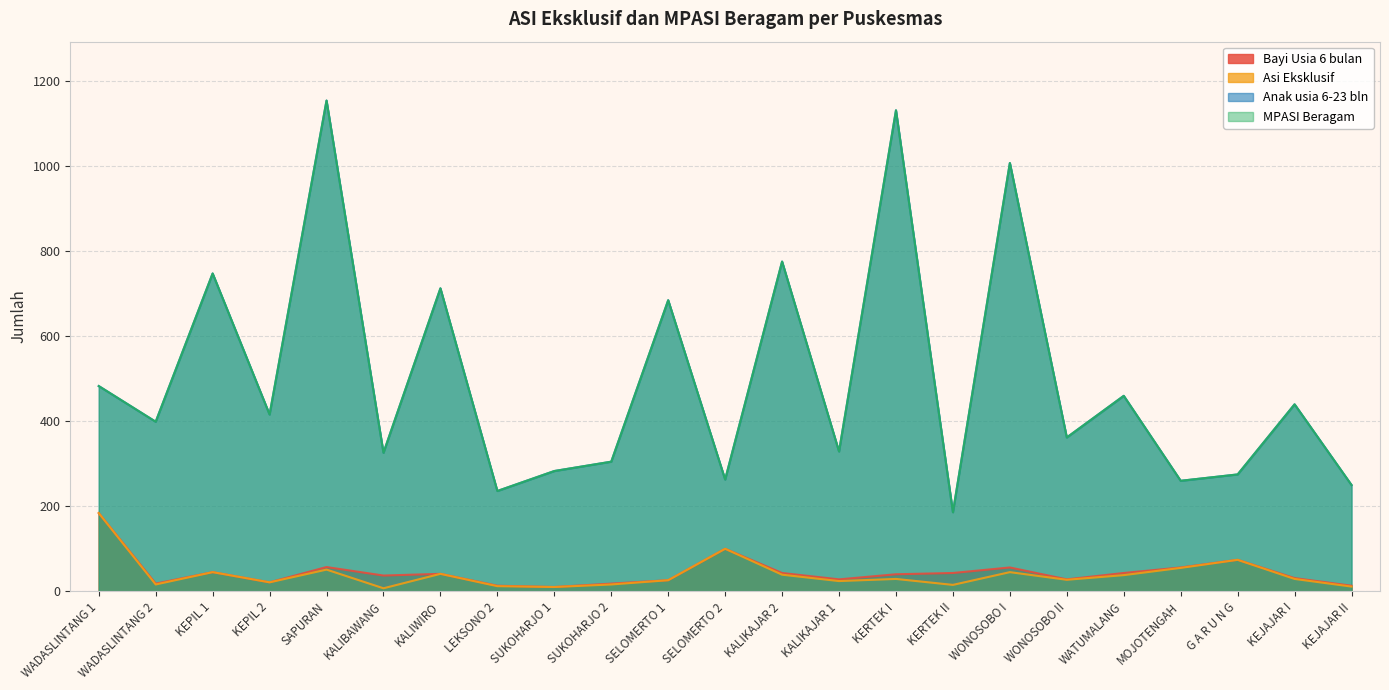

Does the chart display data point markers on the line(s)?

No